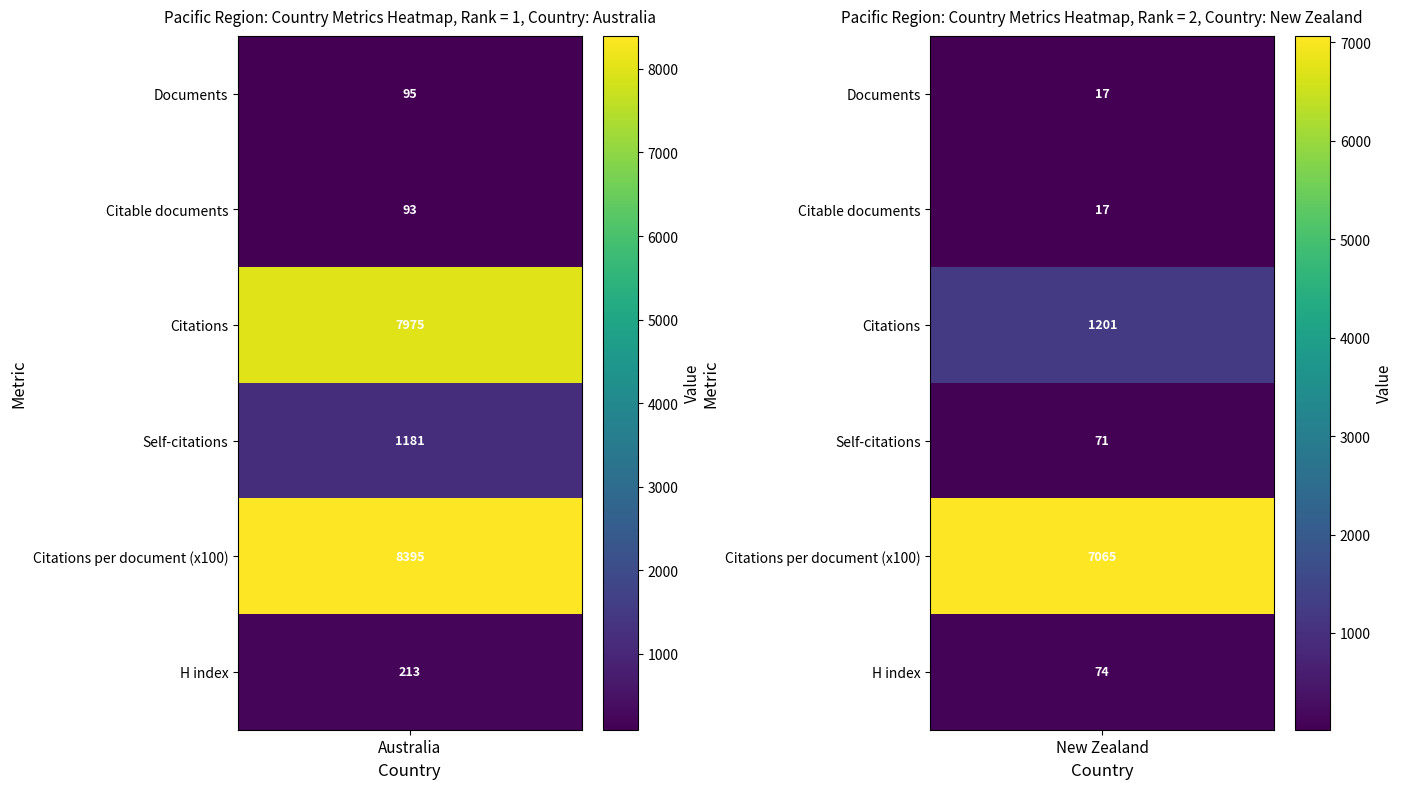

Which series has the widest spread of values?

Australia